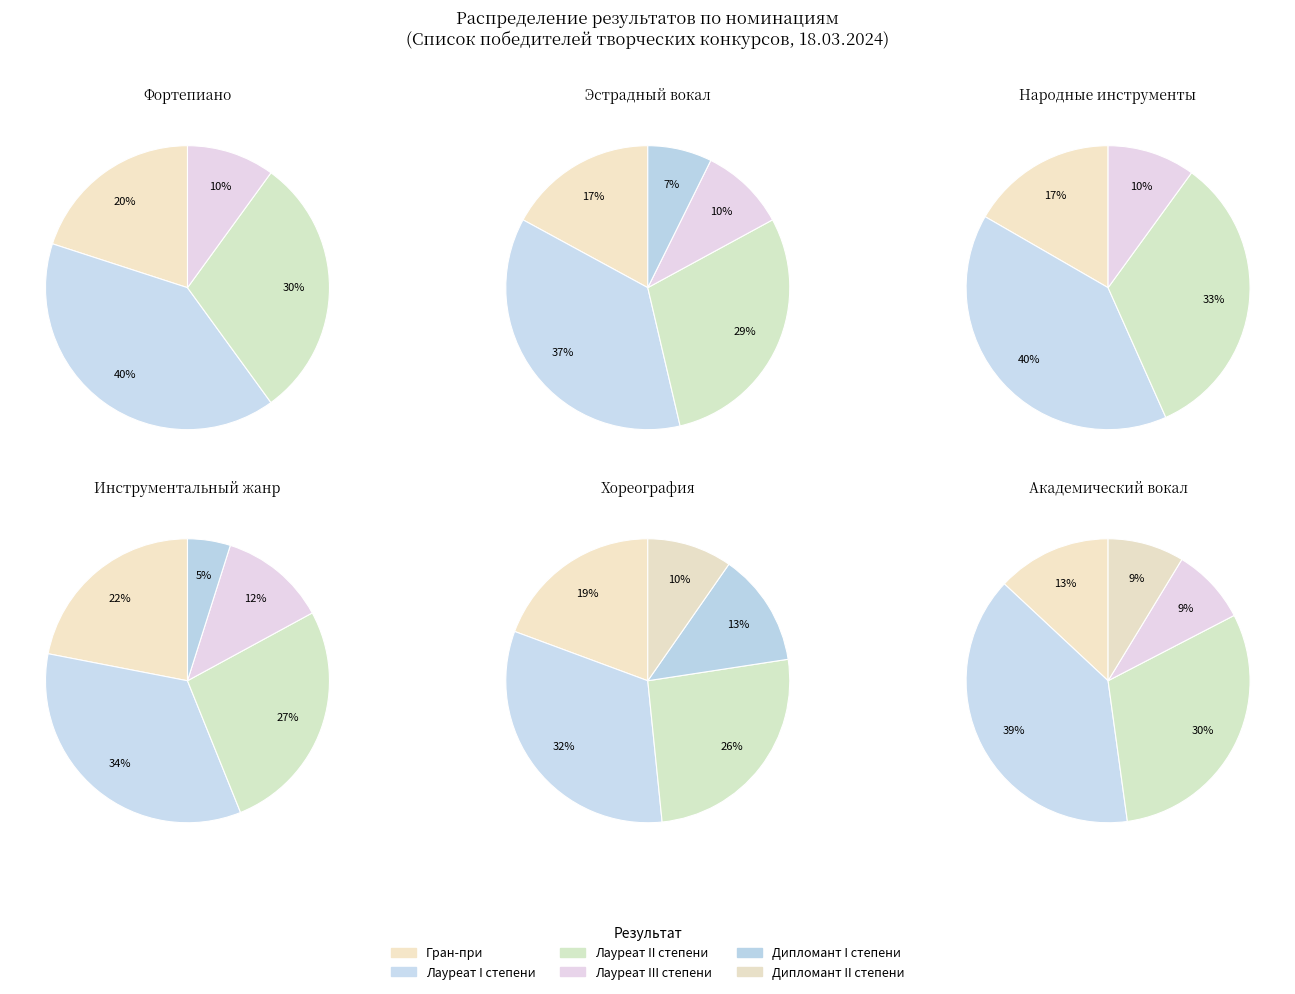

What is the ratio of the value at Лауреат II степени to the value at Дипломант II степени?

2.5